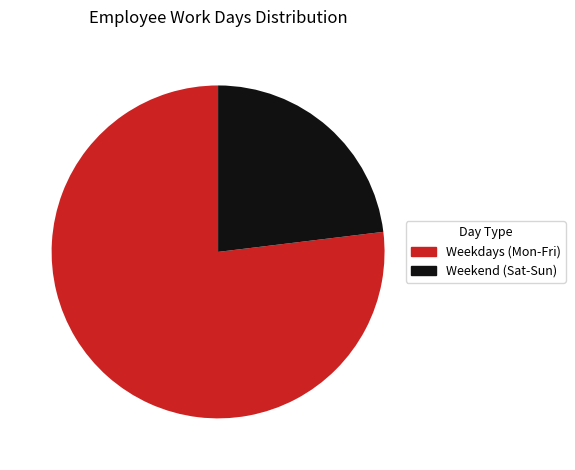

Is there a majority slice in this chart?

Yes